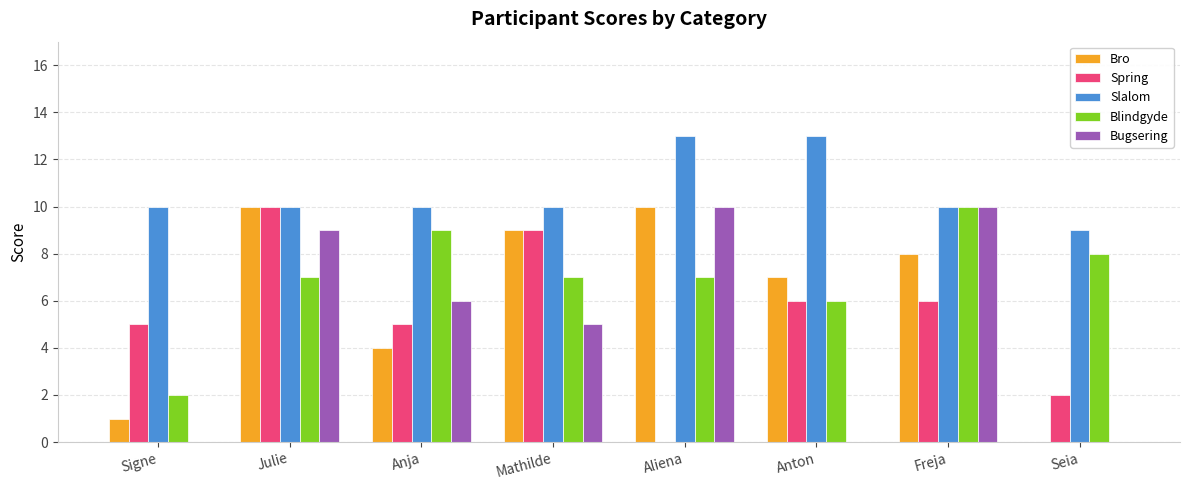

What is the highest value of the Slalom series?

13